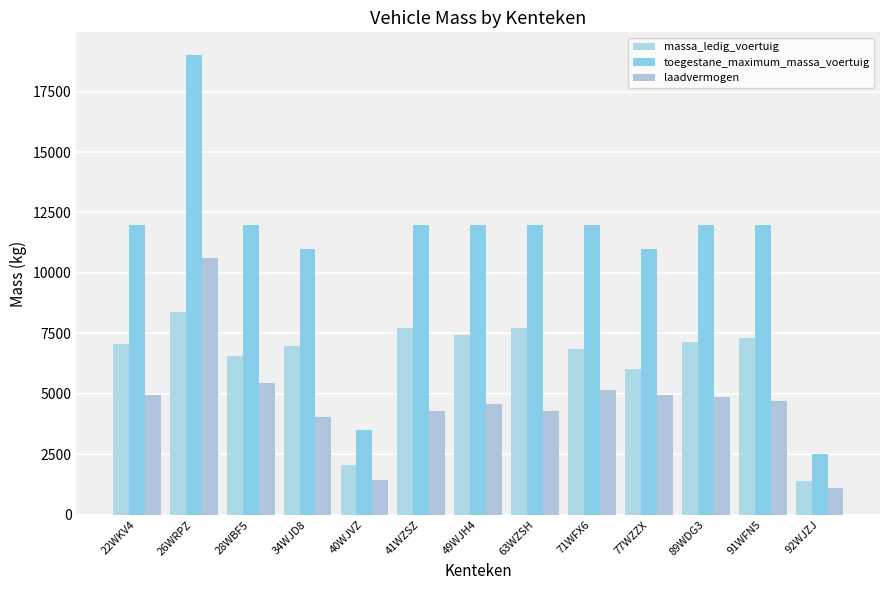

Are the bars grouped side by side (vs. stacked)?

Yes